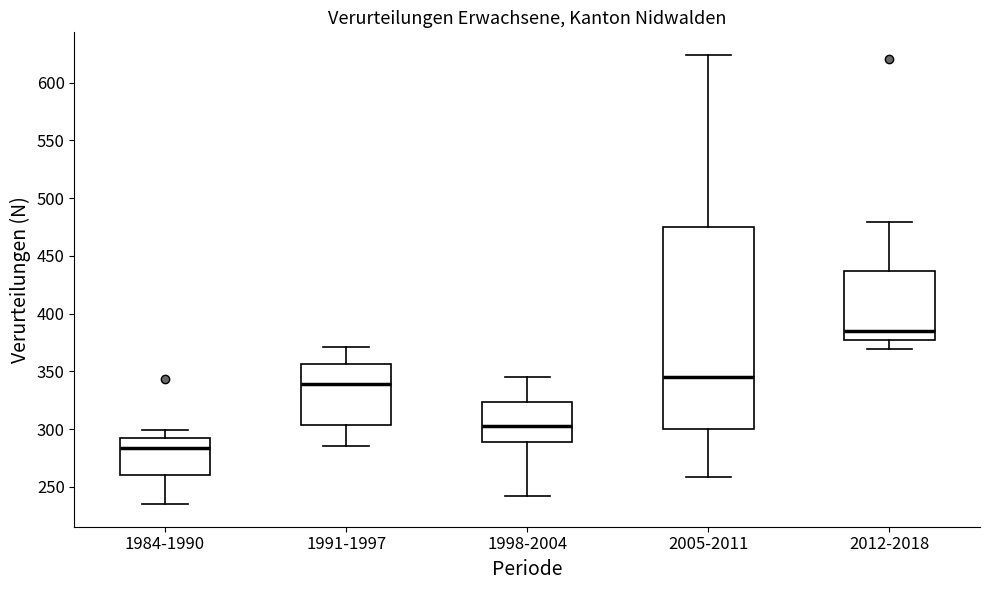

Reading left to right, read every box against the y-axis: the position of its median line, the range the box covers, and the ends of its whiskers. The values are not printed on the chart, so give them approximately, as read against the axis.

1984-1990: median 285, box 260 to 295, whiskers 235 to 300
1991-1997: median 340, box 305 to 355, whiskers 285 to 370
1998-2004: median 305, box 290 to 325, whiskers 240 to 345
2005-2011: median 345, box 300 to 475, whiskers 260 to 625
2012-2018: median 385, box 375 to 435, whiskers 370 to 480